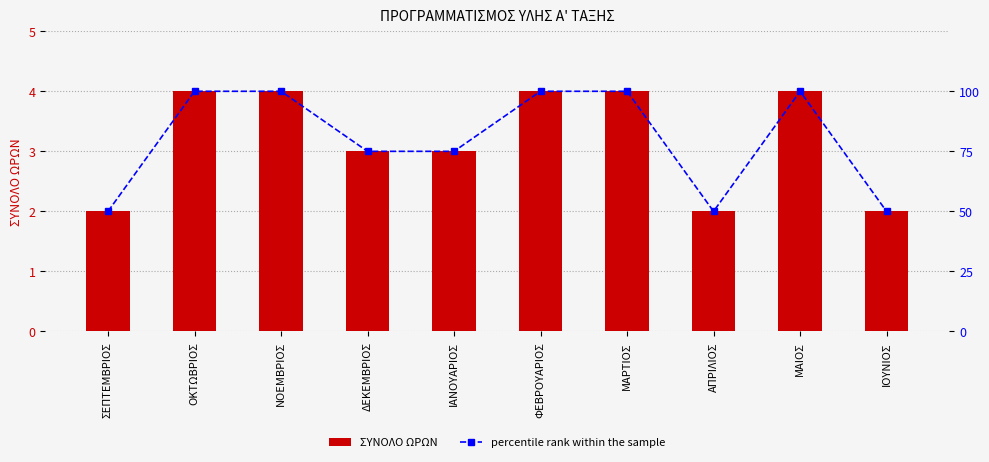

What is the label of the 7th bar from the left?

ΜΑΡΤΙΟΣ